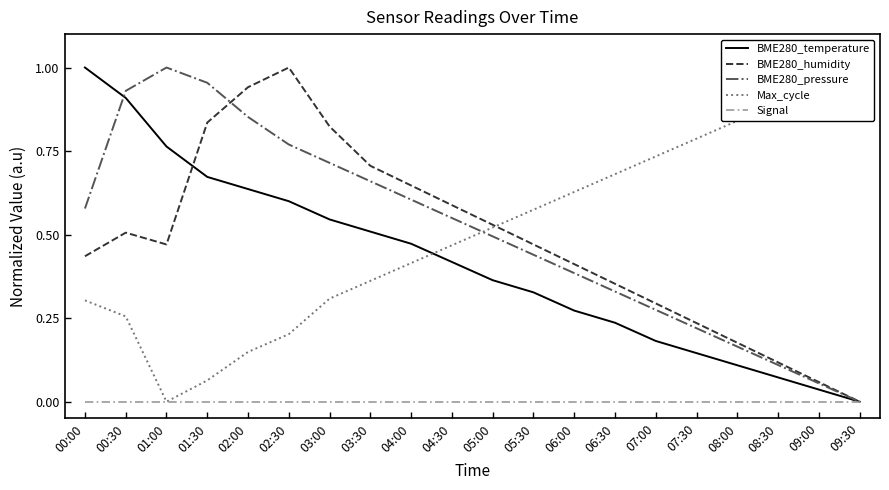

What is the label of the 18th point from the right?

01:00